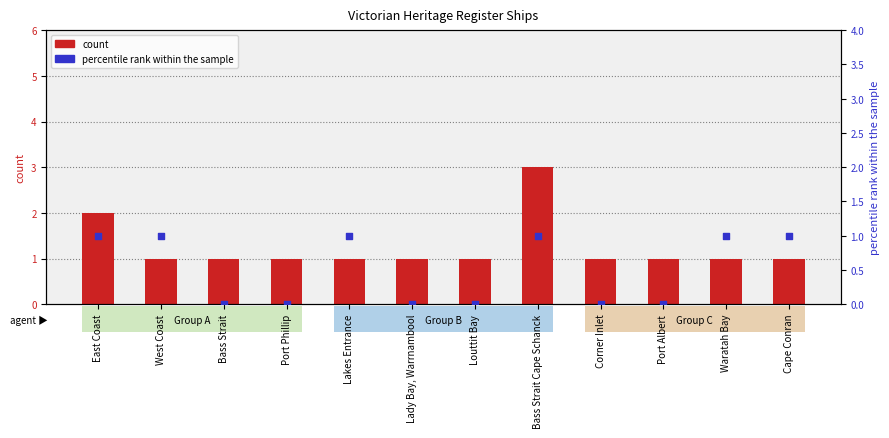

What is the total value across all series at Port Phillip?

1